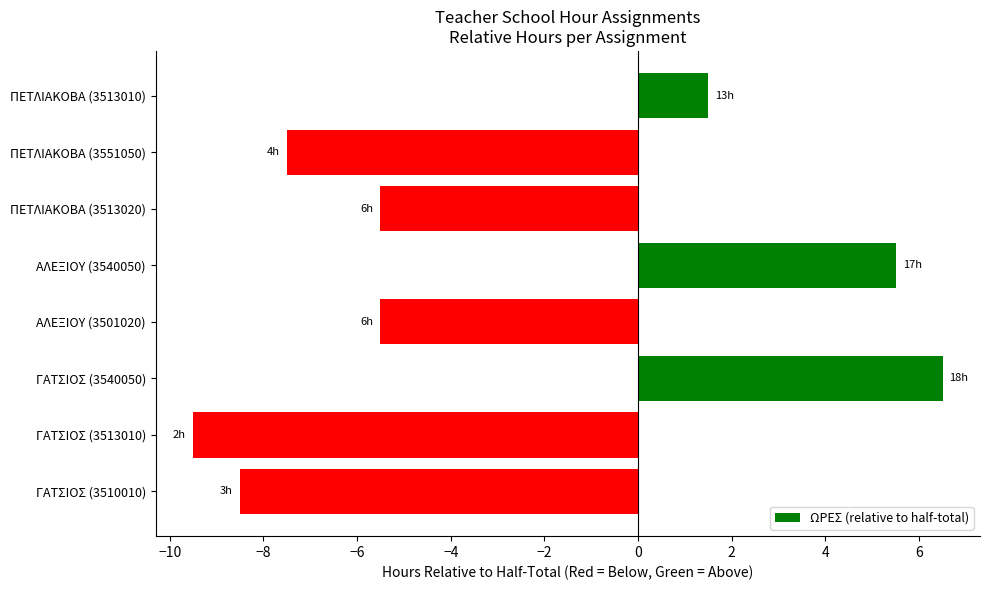

What position from the top is ΓΑΤΣΙΟΣ (3510010)?

8